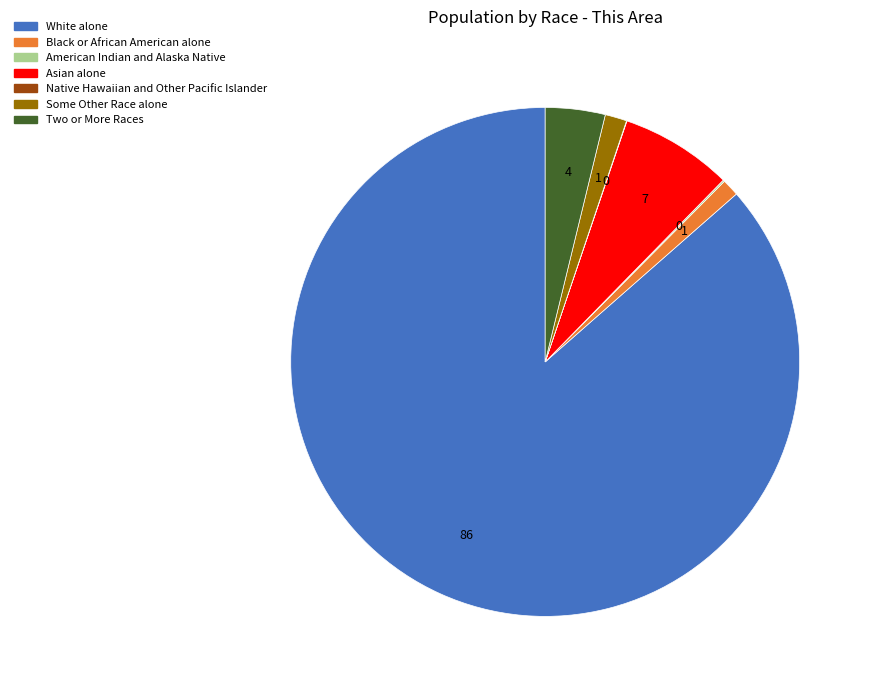

What is the ratio of the value at Black or African American alone to the value at Some Other Race alone?

0.8